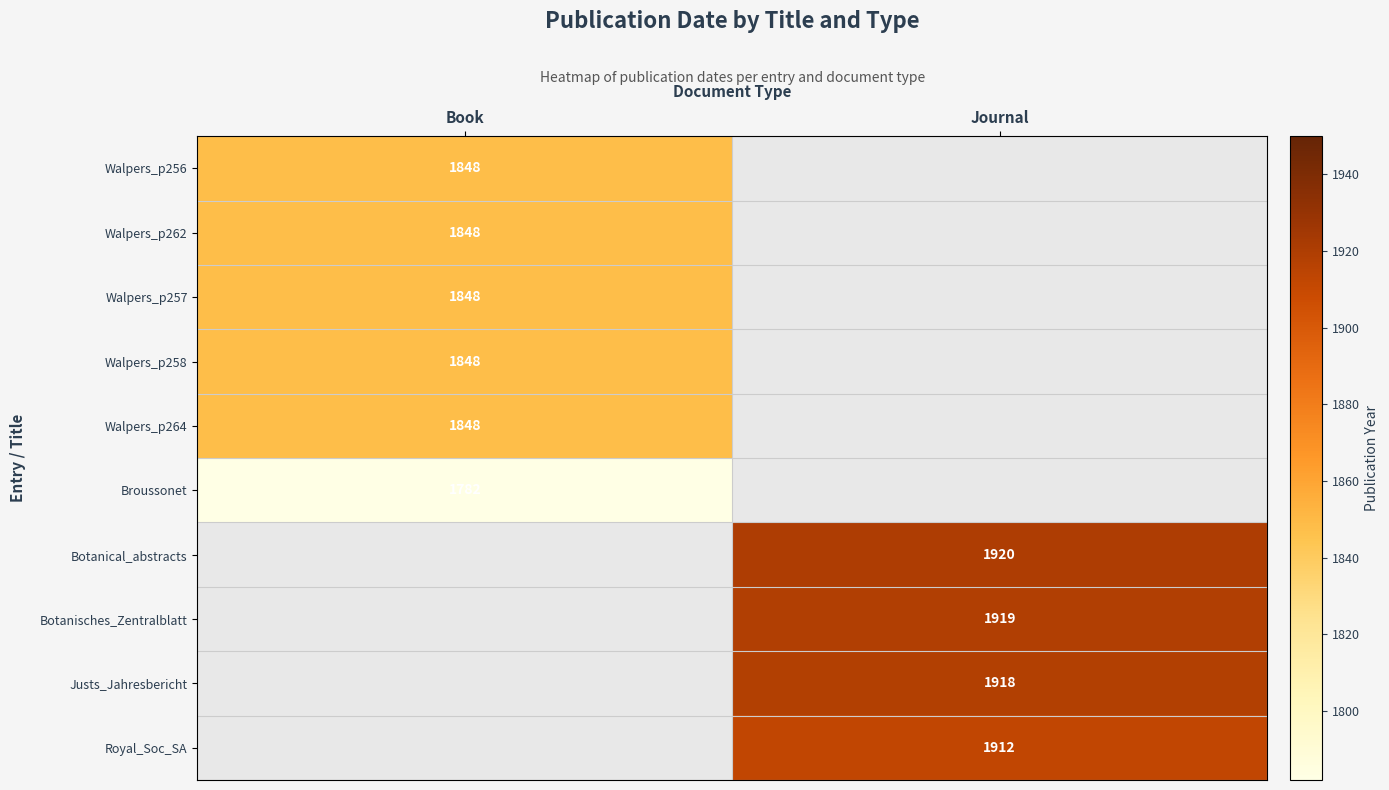

What is the maximum value shown in the chart?

1920.0